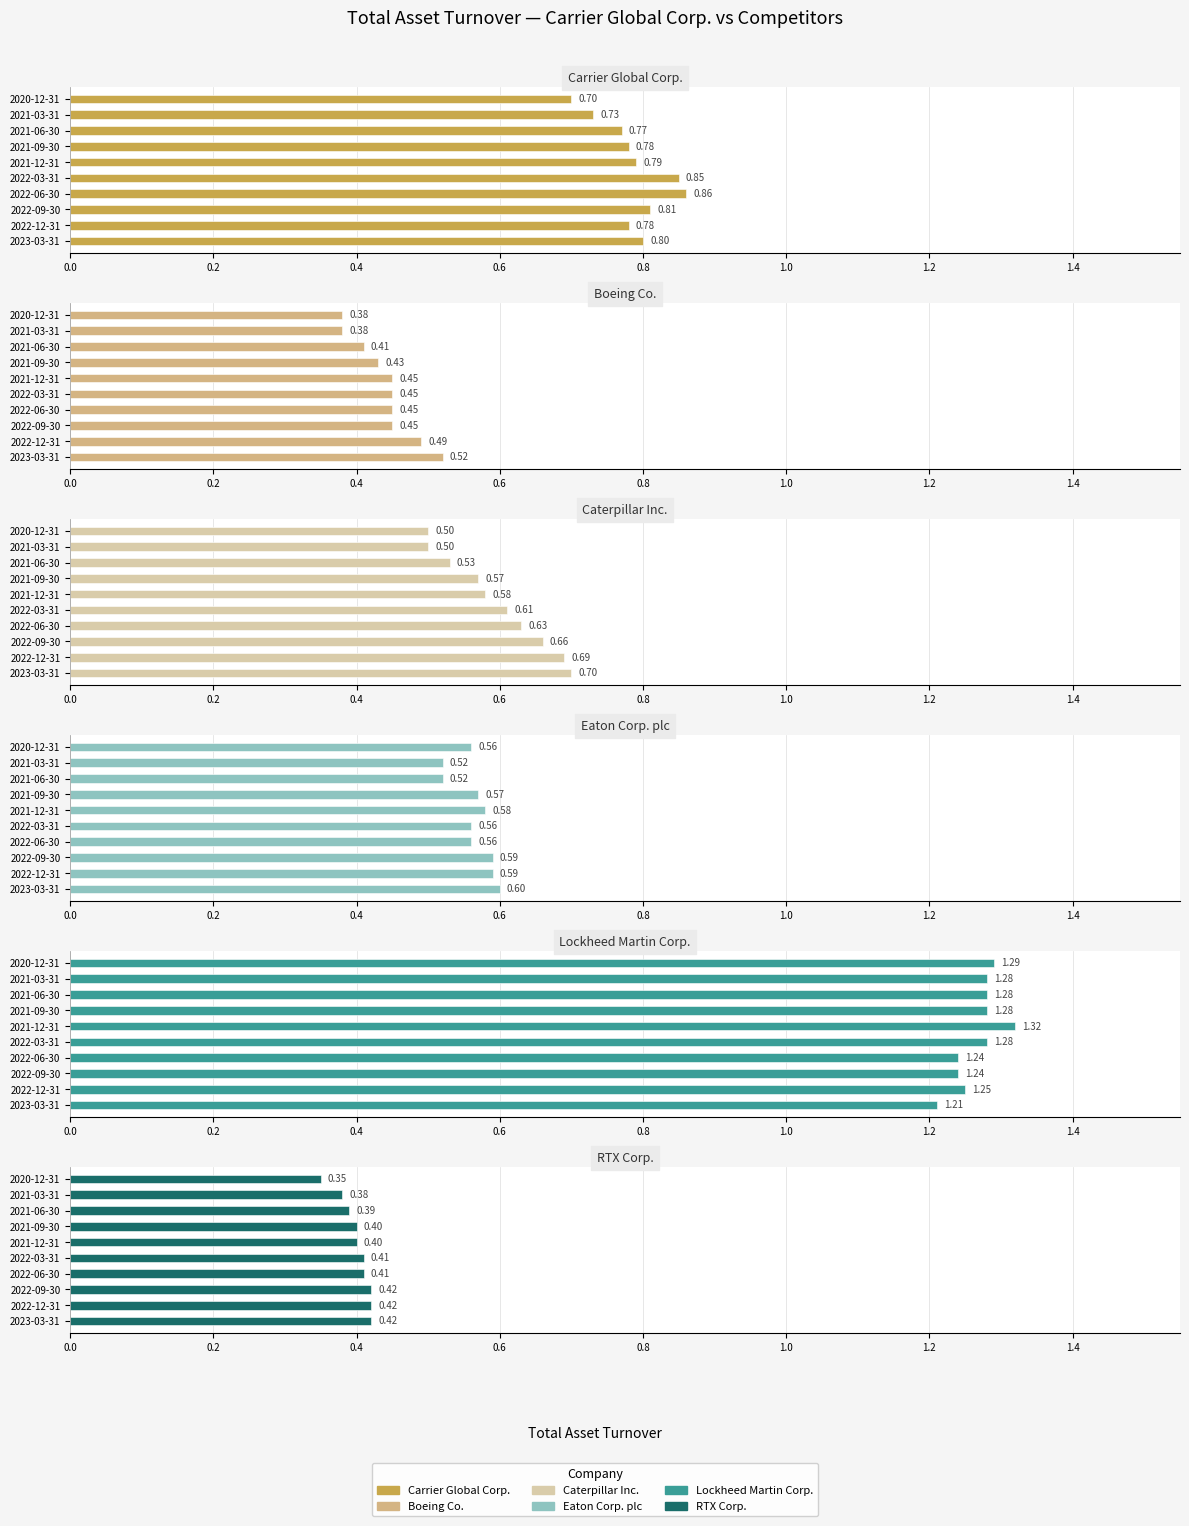

Rank the series at 2022-03-31 from lowest to highest value.

RTX Corp., Boeing Co., Eaton Corp. plc, Caterpillar Inc., Carrier Global Corp., Lockheed Martin Corp.